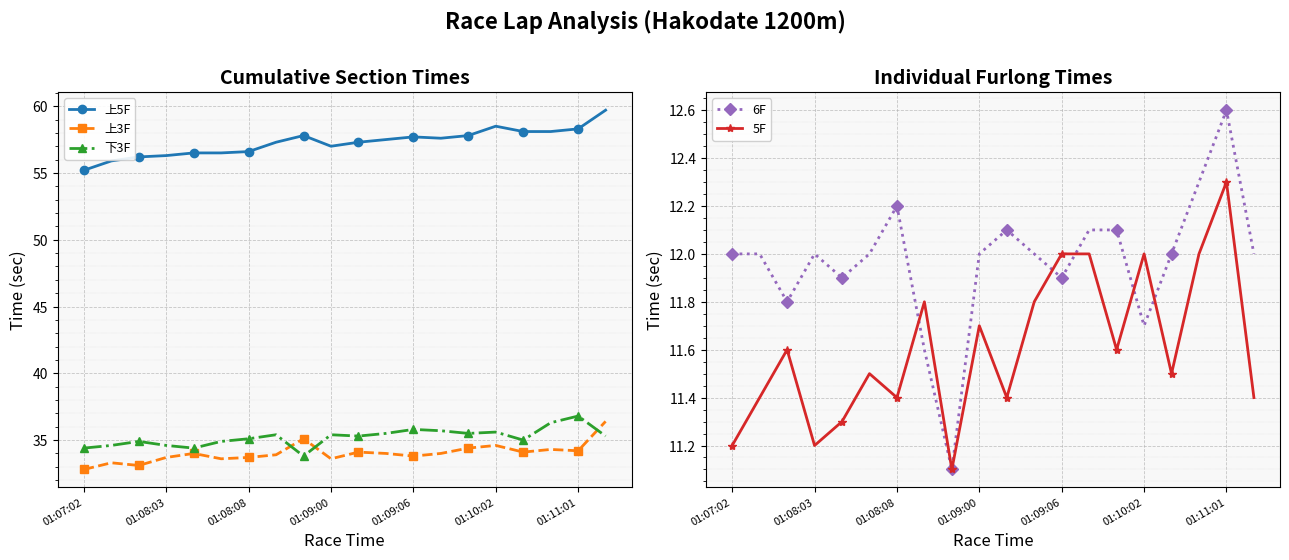

True or false: 6F and 上3F intersect in this chart.

False